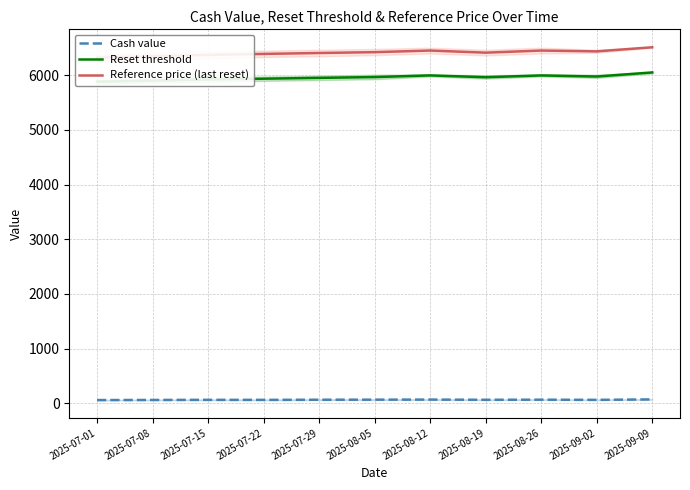

Between 2025-09-02 and 2025-07-29, which is larger?

2025-07-29